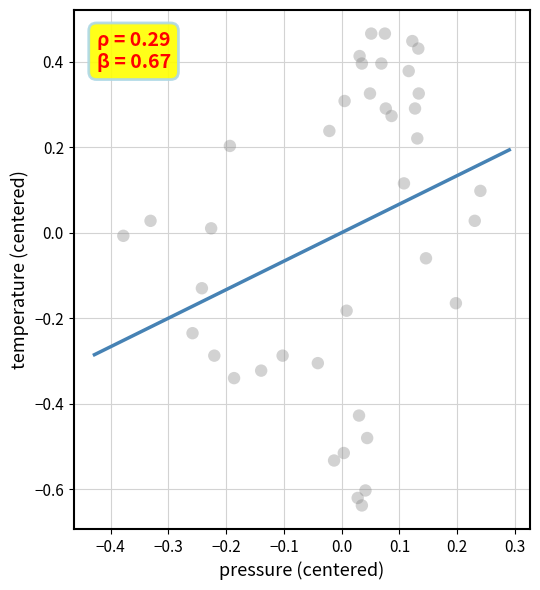

What is the range of Y values (max minus min)?

1.1